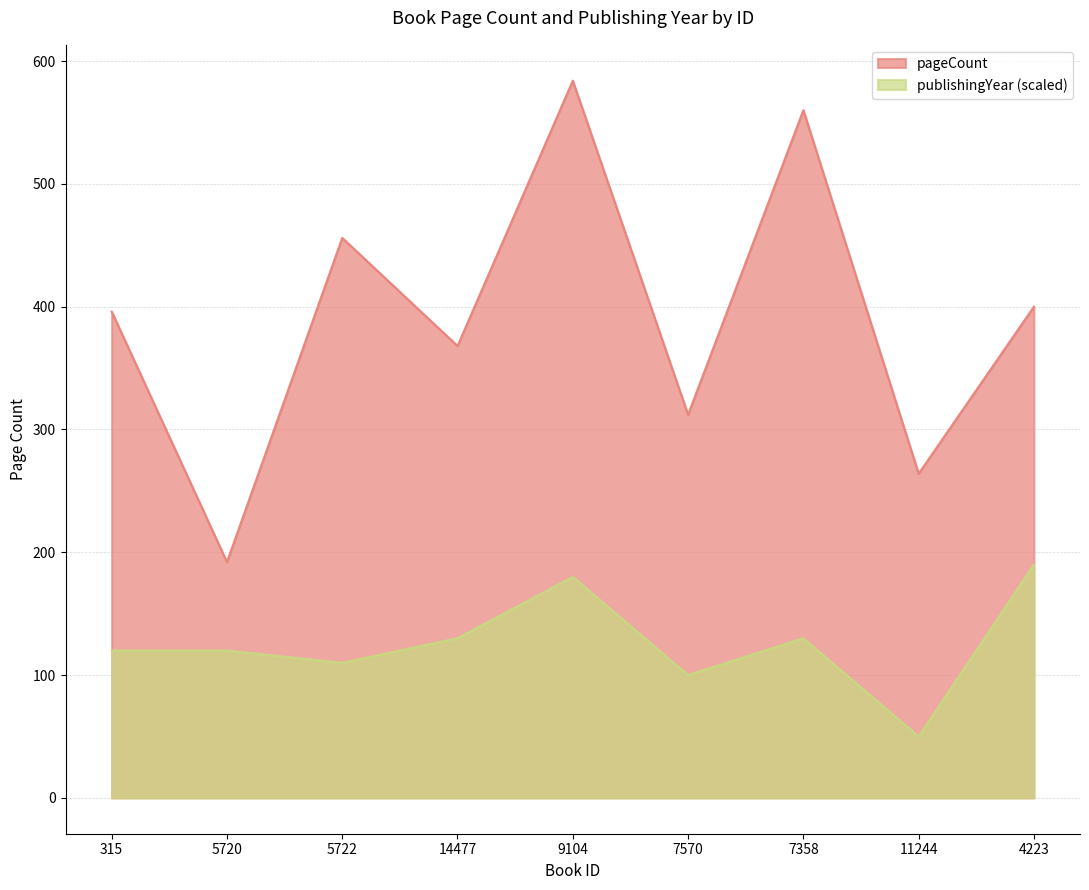

Reading right to left, extract all data points from this chart.

pageCount: 4223=400	11244=264	7358=560	7570=312	9104=584	14477=368	5722=456	5720=192	315=396
publishingYear: 4223=190	11244=50	7358=130	7570=100	9104=180	14477=130	5722=110	5720=120	315=120